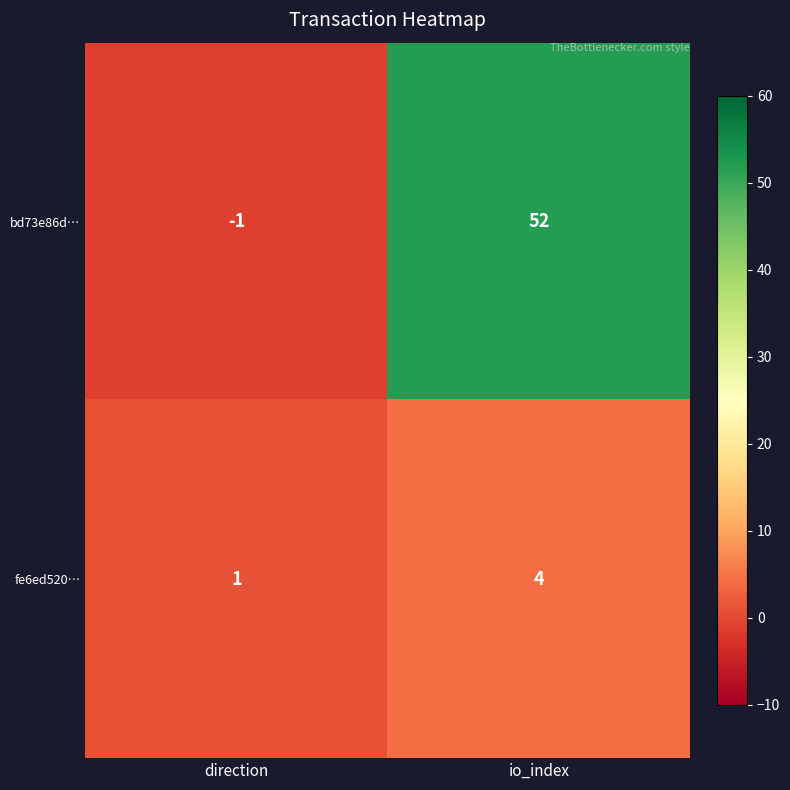

Which category has the lowest value in the fe6ed520… series?

direction